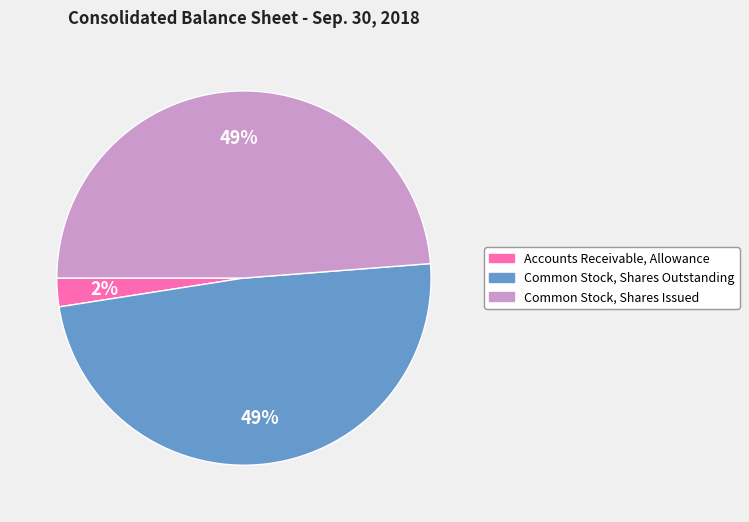

Combined, do Common Stock, Shares Outstanding and Common Stock, Shares Issued account for over 50%?

Yes